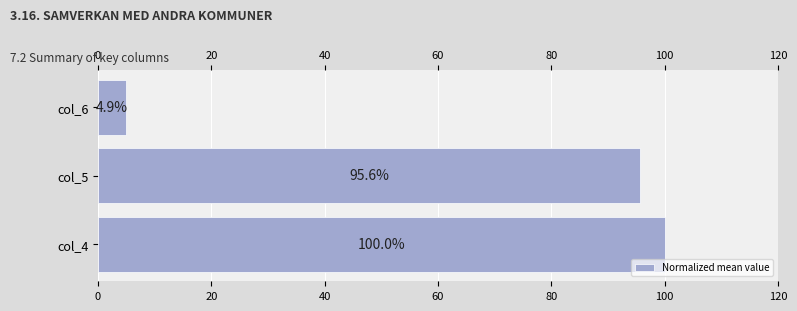

How many bars are there in total?

3